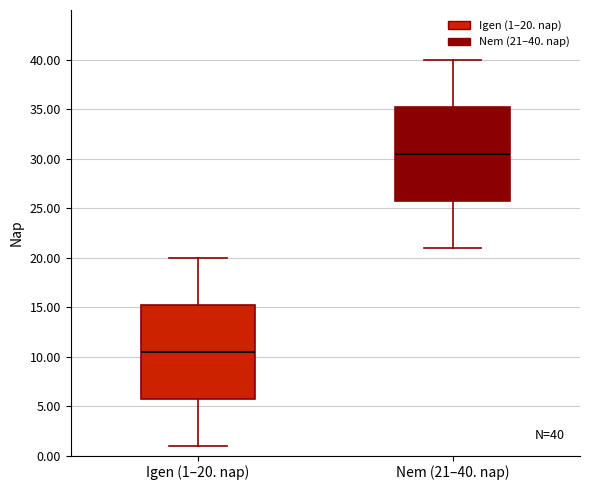

Which box's median line is the lowest?

Igen (1–20. nap)